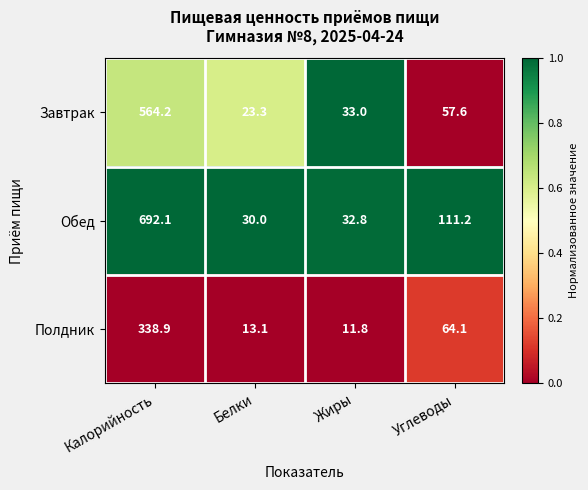

How many values in the Обед series exceed 111?

2